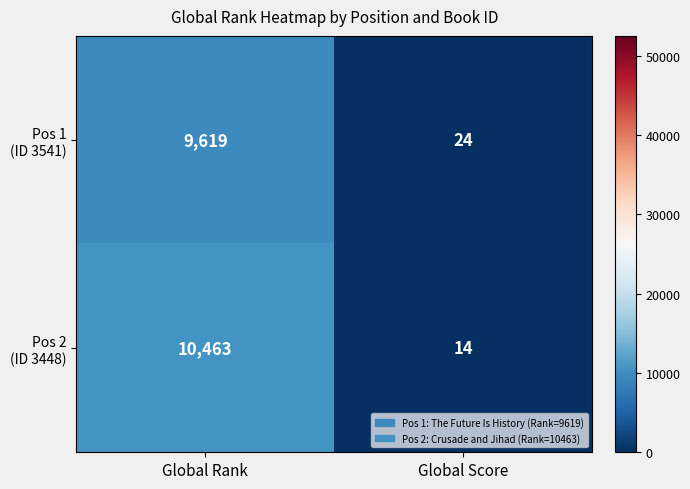

At which category does the chart reach its peak across all series?

Global Rank